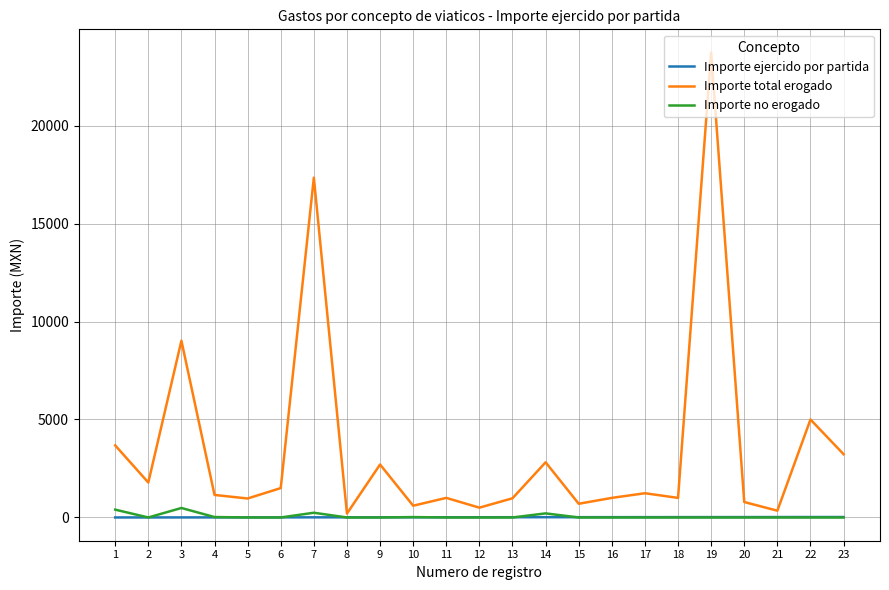

At how many categories does at least one series exceed 3992?

4